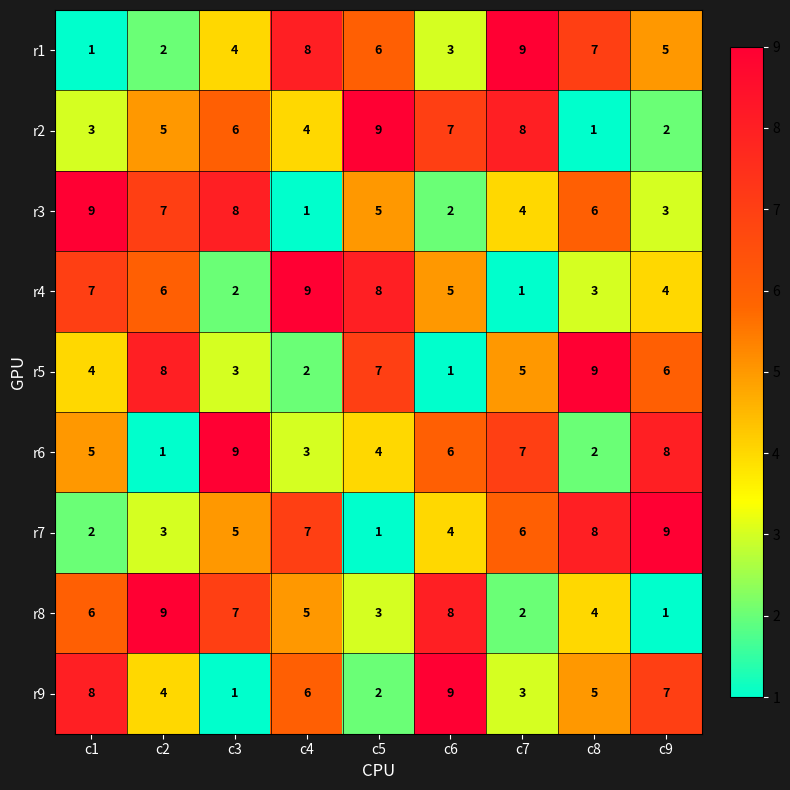

The value of r3 at c9 is 1. True or false?

False